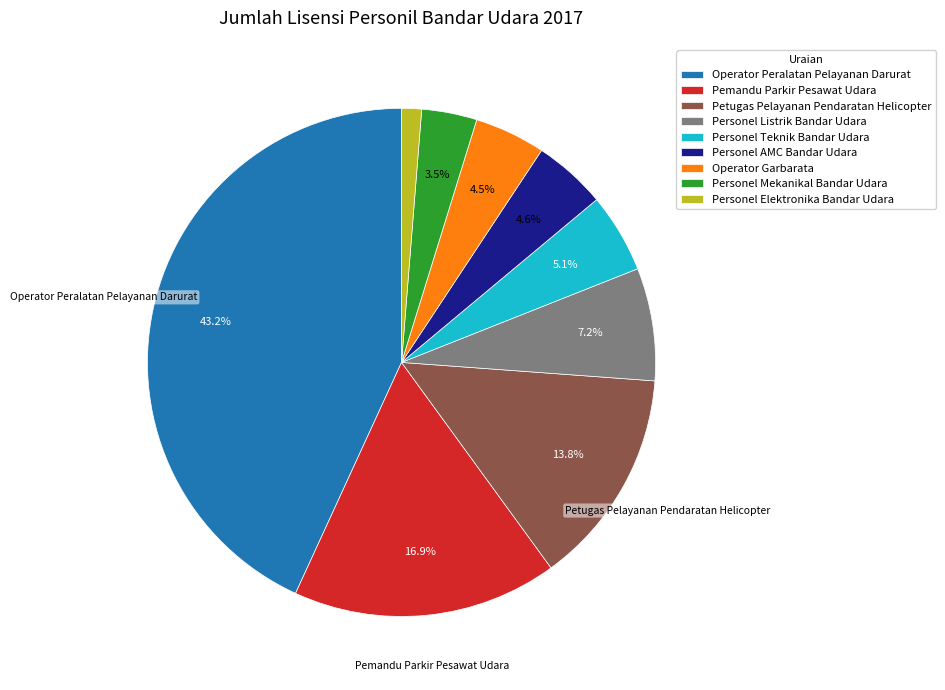

To the nearest percent, what is the difference between the Pemandu Parkir Pesawat Udara and Operator Peralatan Pelayanan Darurat slice percentages?

26%